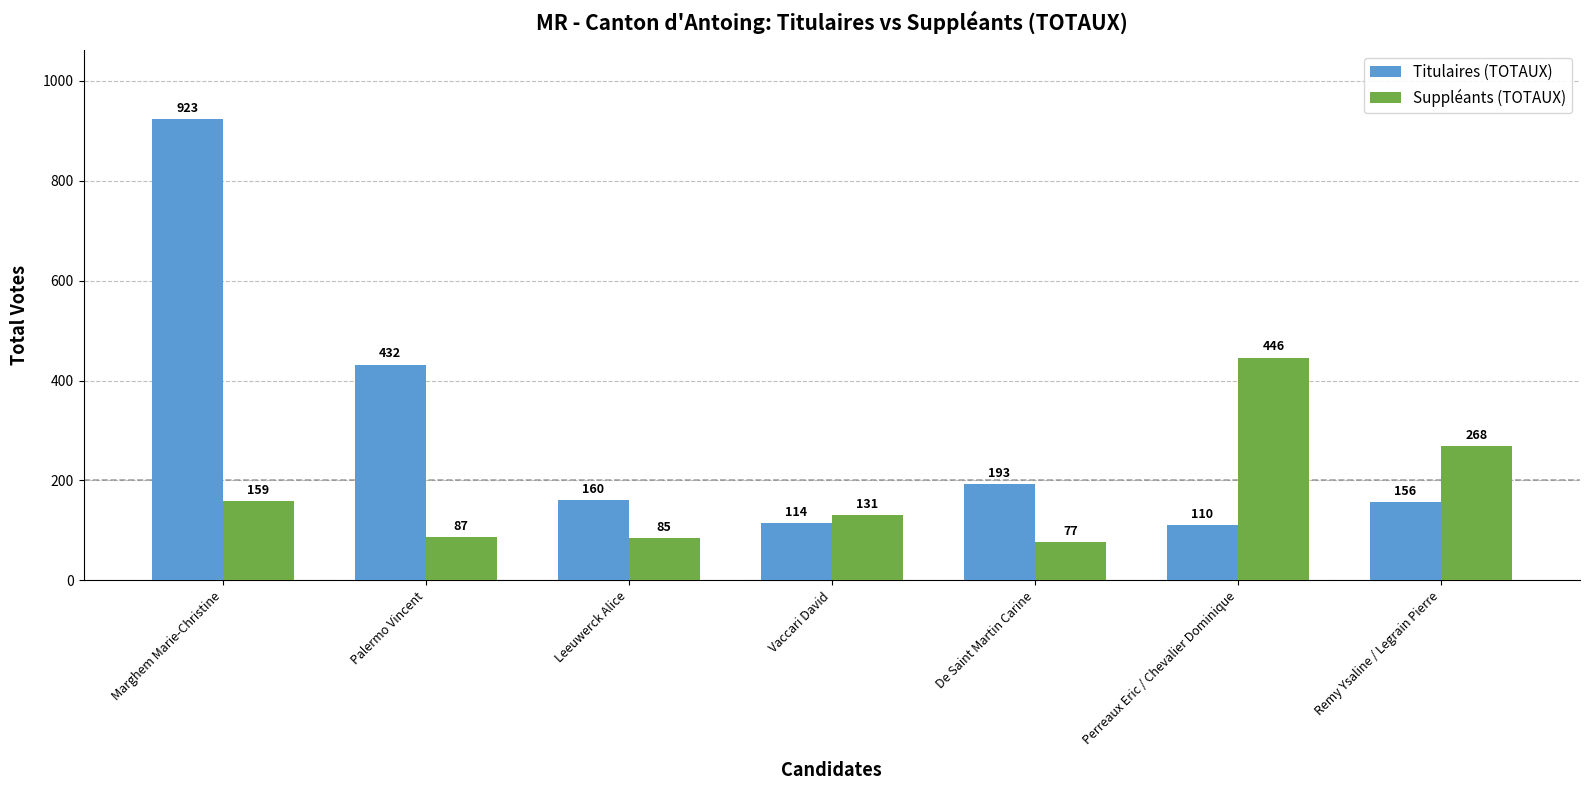

At which category does the chart reach its peak across all series?

Marghem Marie-Christine